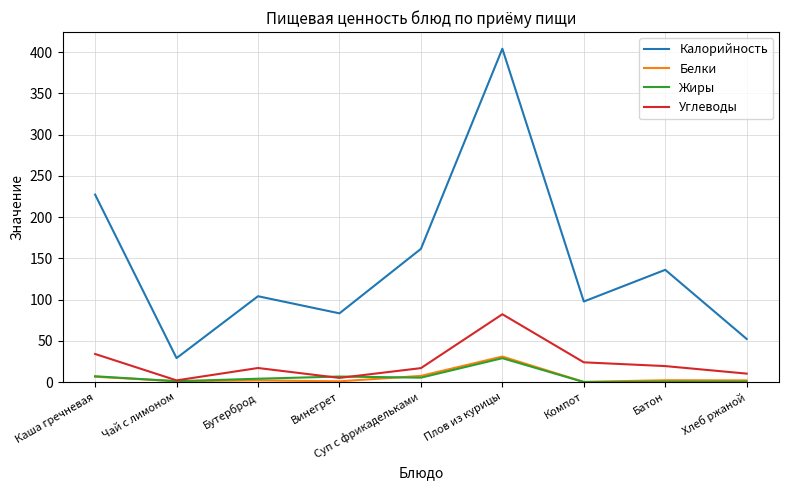

The Белки series shows 44.9 at Плов из курицы. True or false?

False